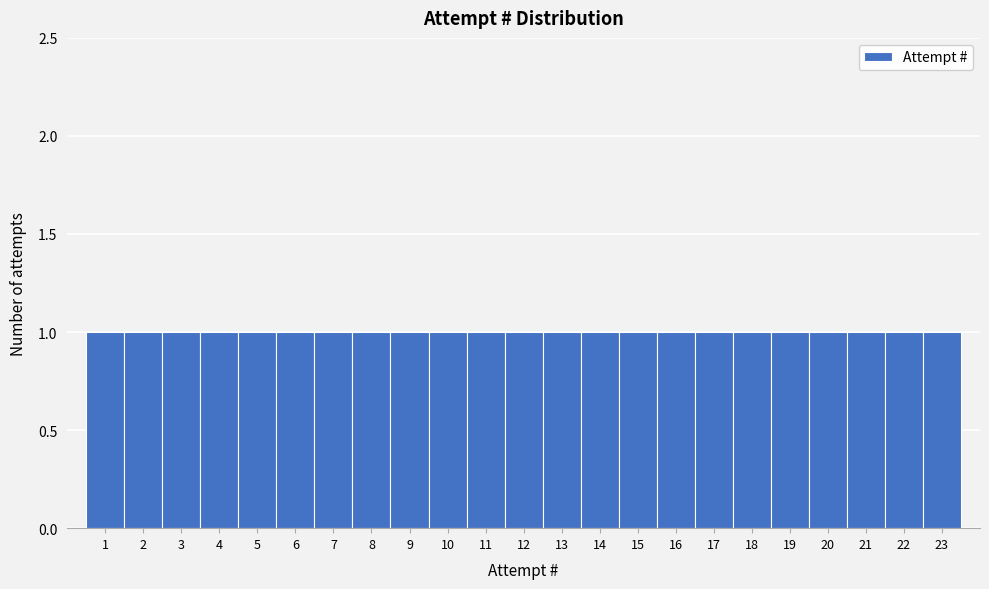

Reading left to right, list every bar in this chart as the range it spans on the x-axis followed by its height. The values are not printed on the chart, so give them approximately, as read against the axis.

0.5 to 1.5: 1
1.5 to 2.5: 1
2.5 to 3.5: 1
3.5 to 4.5: 1
4.5 to 5.5: 1
5.5 to 6.5: 1
6.5 to 7.5: 1
7.5 to 8.5: 1
8.5 to 9.5: 1
9.5 to 10.5: 1
10.5 to 11.5: 1
11.5 to 12.5: 1
12.5 to 13.5: 1
13.5 to 14.5: 1
14.5 to 15.5: 1
15.5 to 16.5: 1
16.5 to 17.5: 1
17.5 to 18.5: 1
18.5 to 19.5: 1
19.5 to 20.5: 1
20.5 to 21.5: 1
21.5 to 22.5: 1
22.5 to 23.5: 1